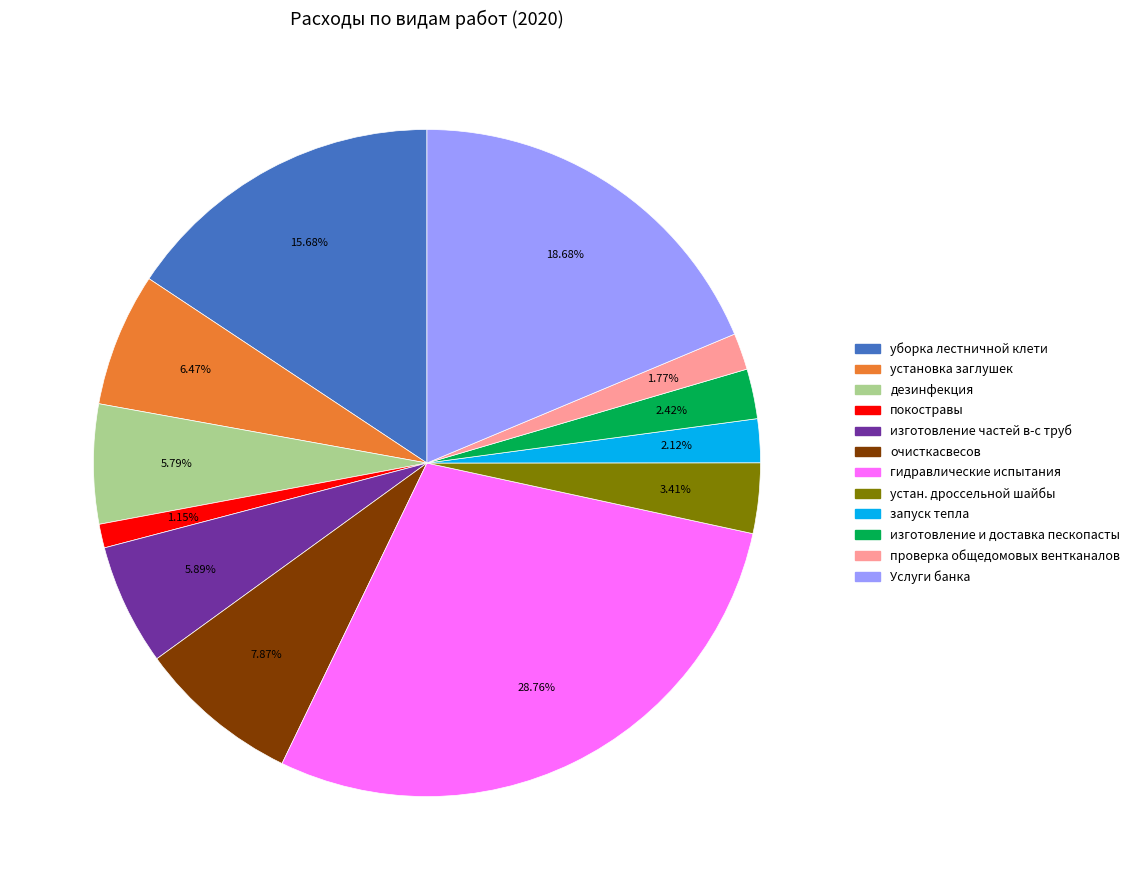

Approximately how many times larger is the value at установка заглушек compared to изготовление и доставка пескопасты?

2.7